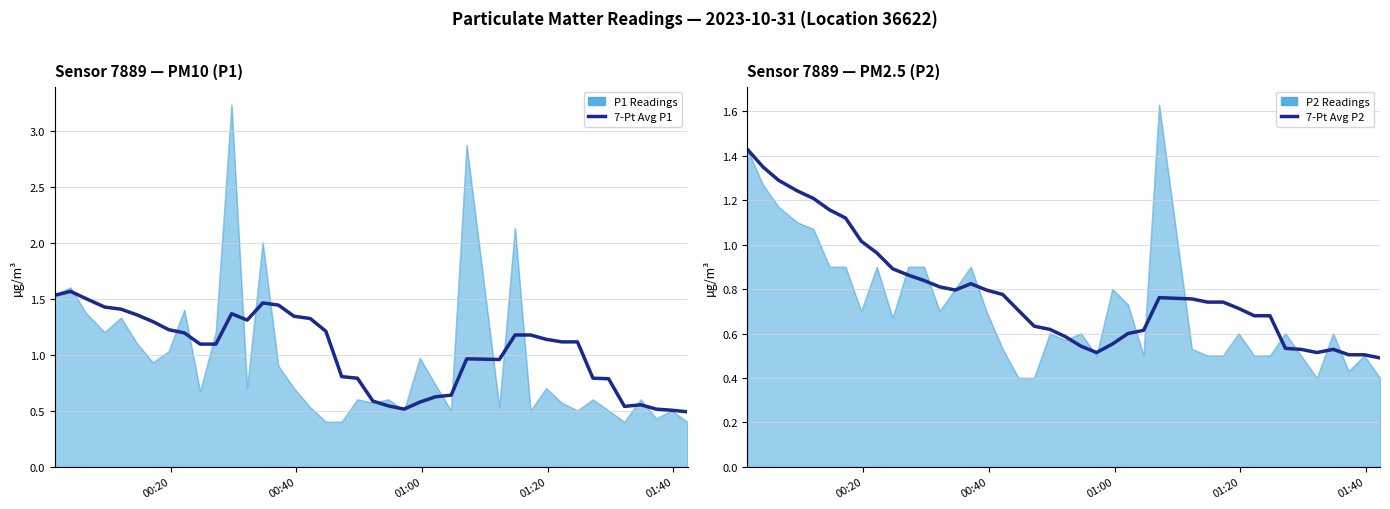

What is the value of the 7-Pt Avg P2 point at the 3rd from the left?

1.3